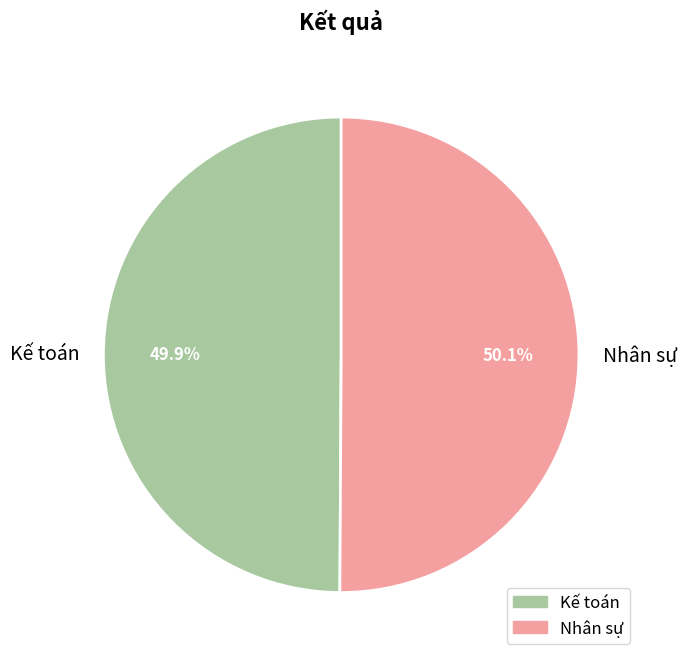

What portion of the pie excludes Kế toán?

50.1%